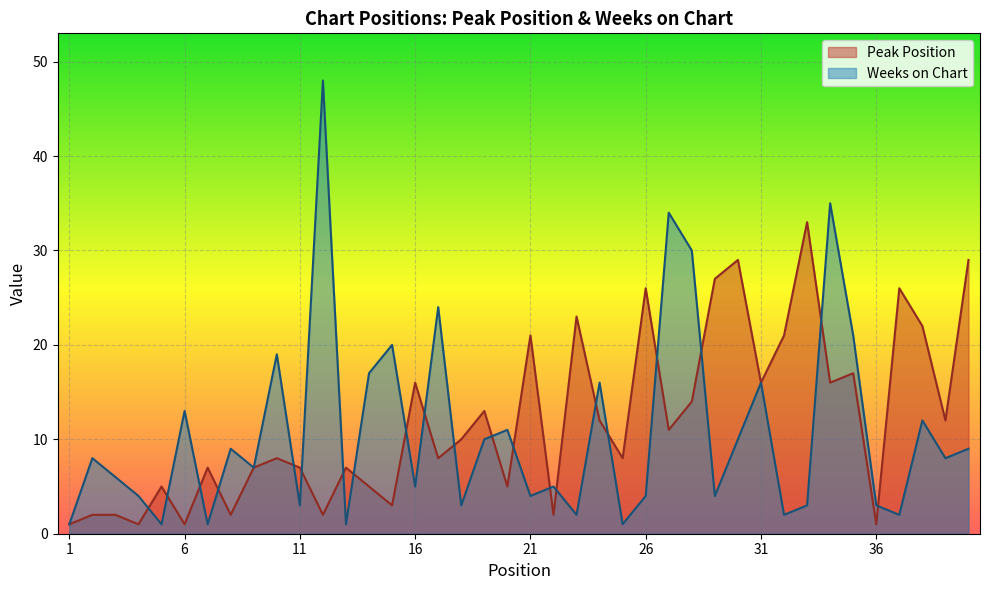

Which series has the largest total across all categories?

Peak Position